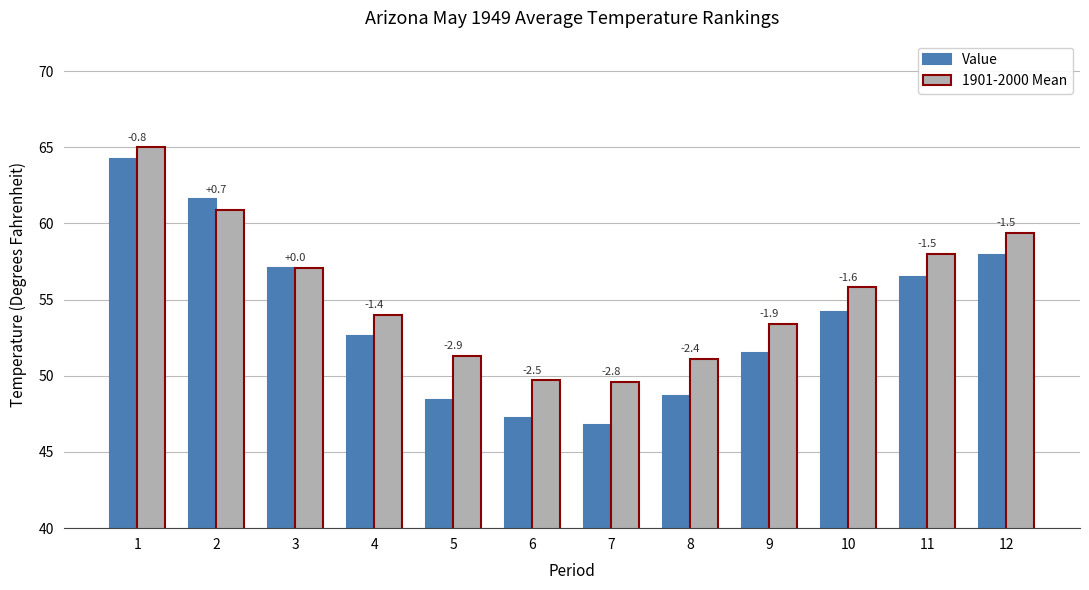

What is the average value of the 1901-2000 Mean series?

55.4